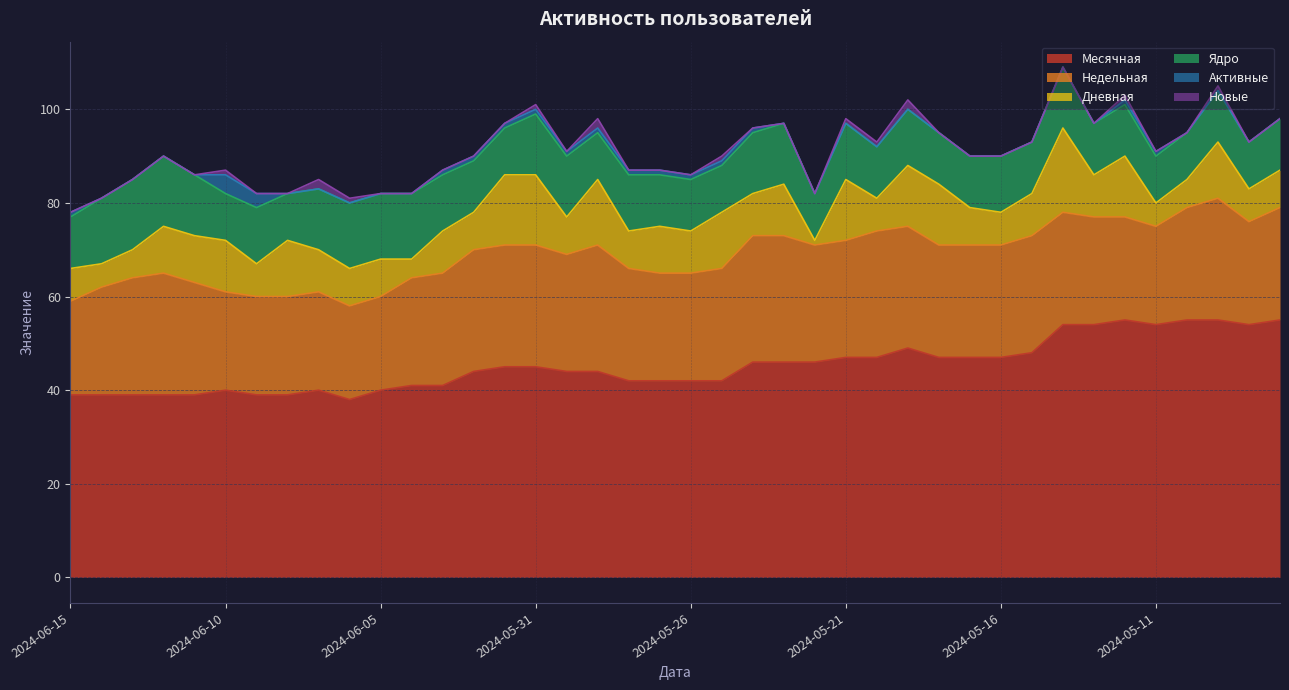

What is the label of the 34th point from the left?

2024-05-13